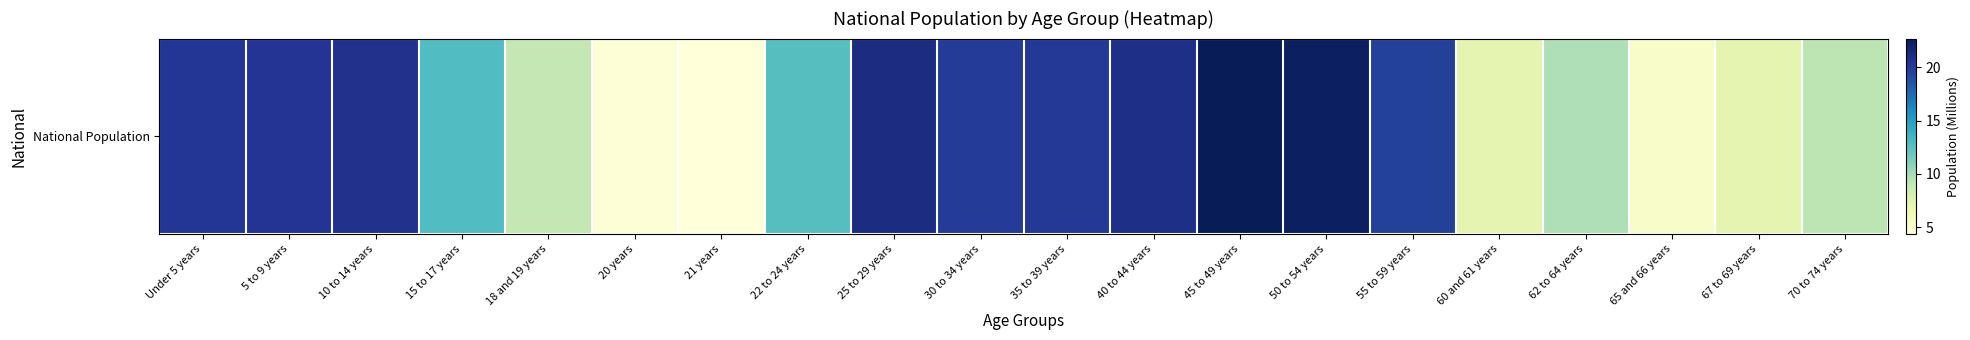

Read the value at 55 to 59 years.

19.7